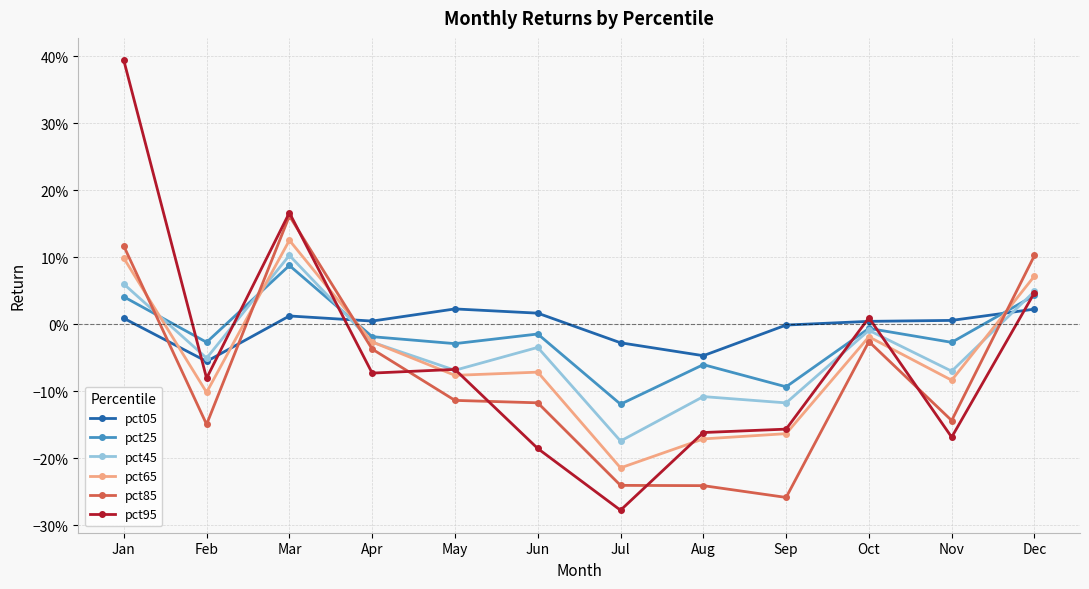

Does the chart have visible grid lines?

Yes